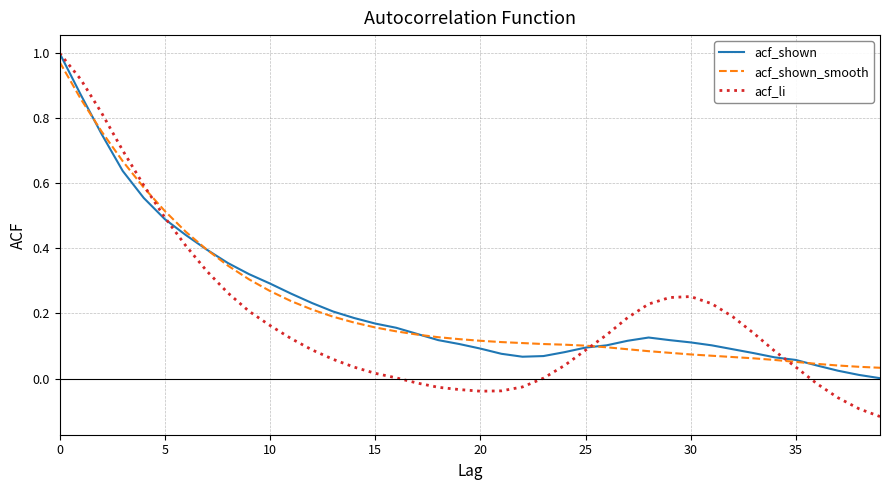

Which series has the widest spread of values?

acf_li